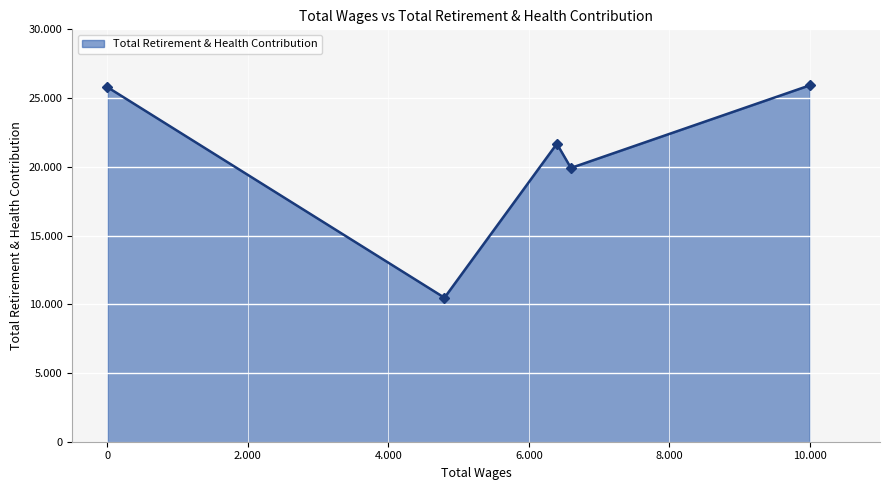

What is the average value?

20758